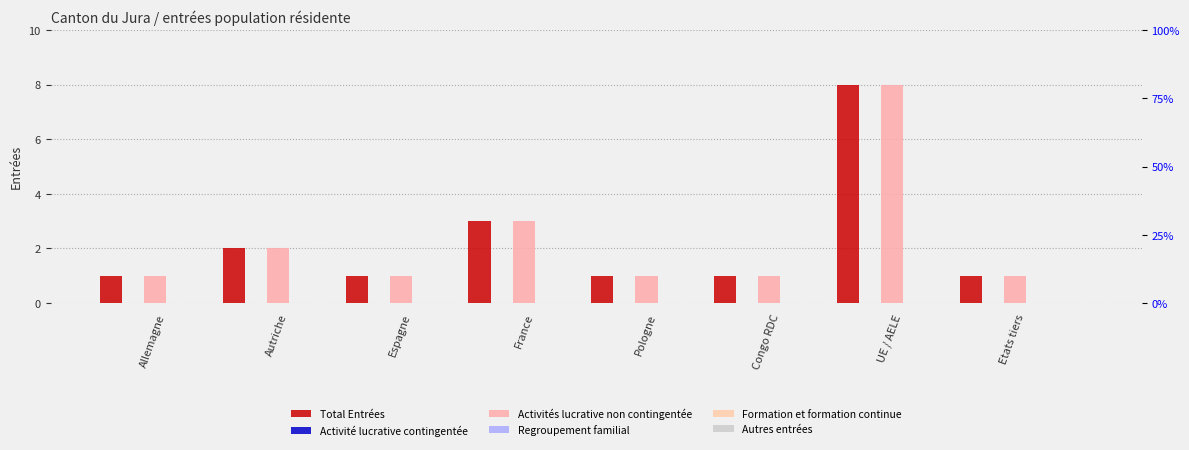

Reading right to left, extract all data points from this chart.

Total Entrées: Etats tiers=1	UE / AELE=8	Congo RDC=1	Pologne=1	France=3	Espagne=1	Autriche=2	Allemagne=1
Activité lucrative contingentée: Etats tiers=0	UE / AELE=0	Congo RDC=0	Pologne=0	France=0	Espagne=0	Autriche=0	Allemagne=0
Activités lucrative non contingentée: Etats tiers=1	UE / AELE=8	Congo RDC=1	Pologne=1	France=3	Espagne=1	Autriche=2	Allemagne=1
Regroupement familial: Etats tiers=0	UE / AELE=0	Congo RDC=0	Pologne=0	France=0	Espagne=0	Autriche=0	Allemagne=0
Formation et formation continue: Etats tiers=0	UE / AELE=0	Congo RDC=0	Pologne=0	France=0	Espagne=0	Autriche=0	Allemagne=0
Autres entrées: Etats tiers=0	UE / AELE=0	Congo RDC=0	Pologne=0	France=0	Espagne=0	Autriche=0	Allemagne=0